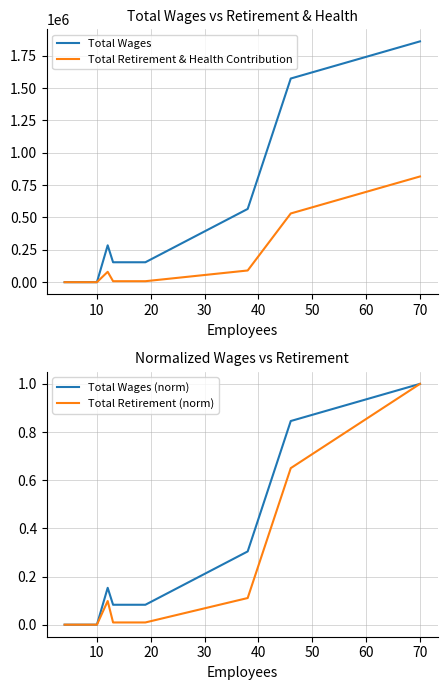

What is the maximum value for Total Wages?

1860767